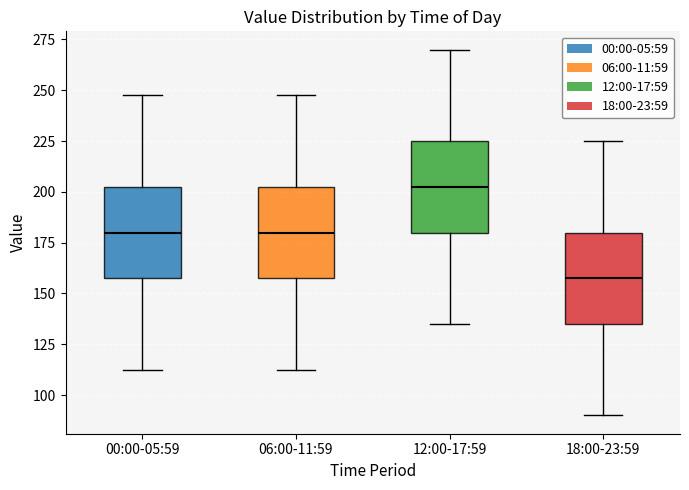

Where does the median line of the box for 18:00-23:59 sit on the y-axis? The values are not printed on the chart, so give them approximately, as read against the axis.

160